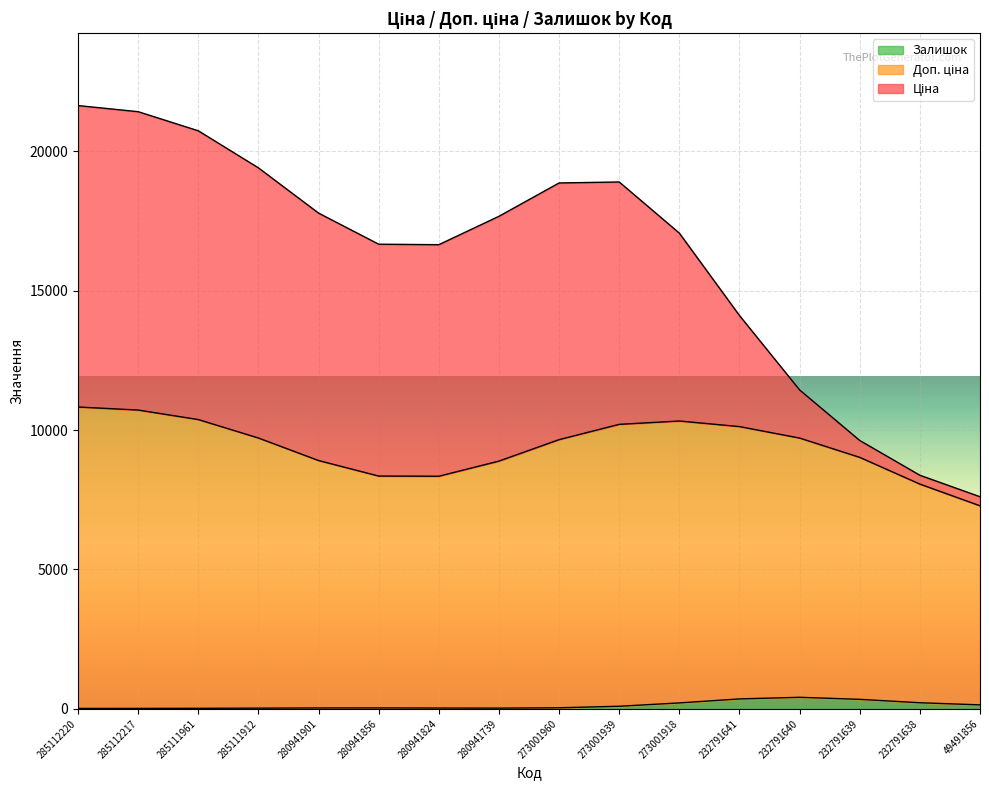

Is it true that Залишок equals 31.3 at 280941824?

True